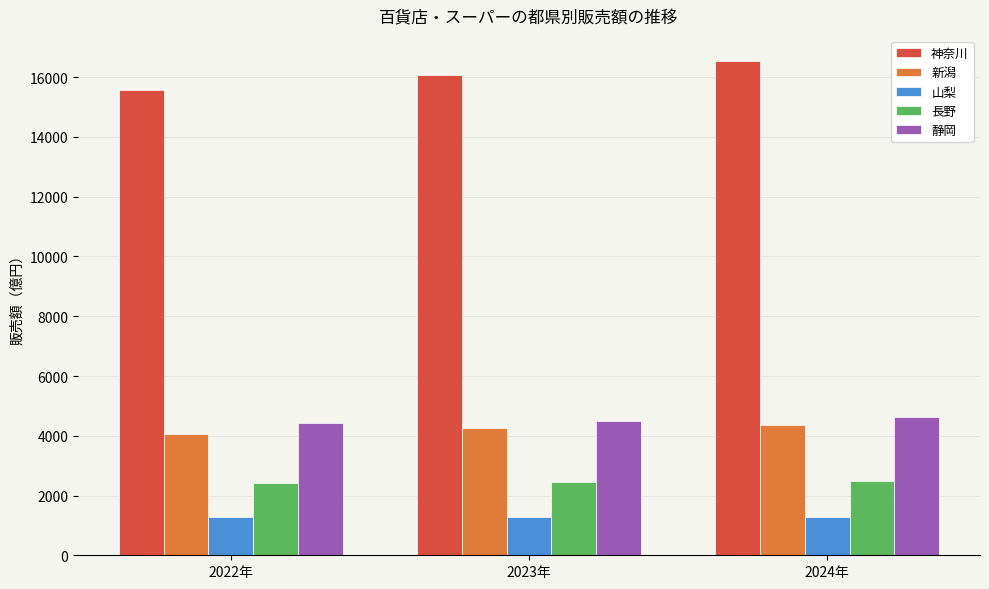

What is the total value across all series at 2023年?

28597.8